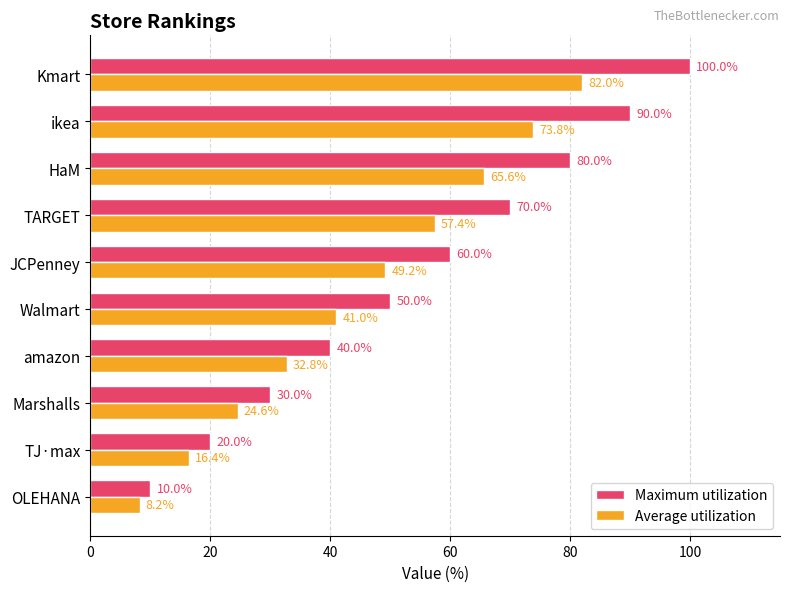

Which series has the widest spread of values?

Maximum utilization